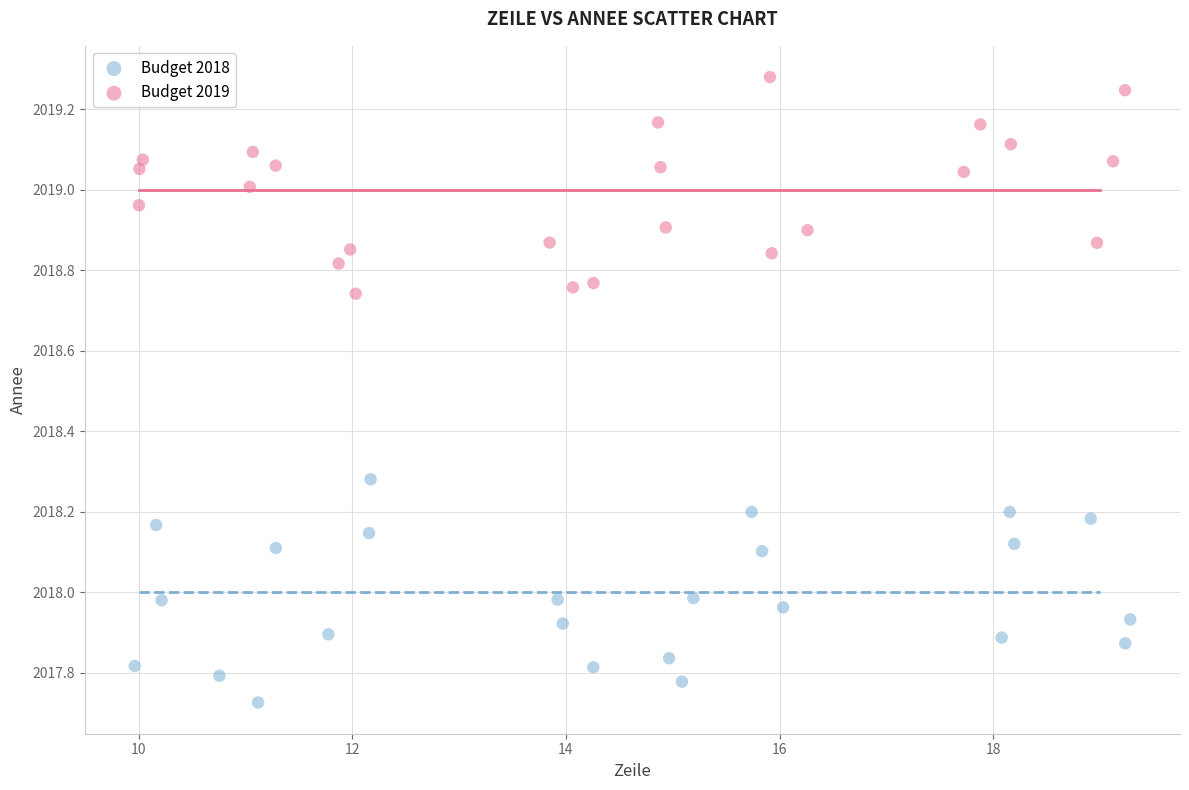

Which series contains the lowest Y value?

Budget 2018